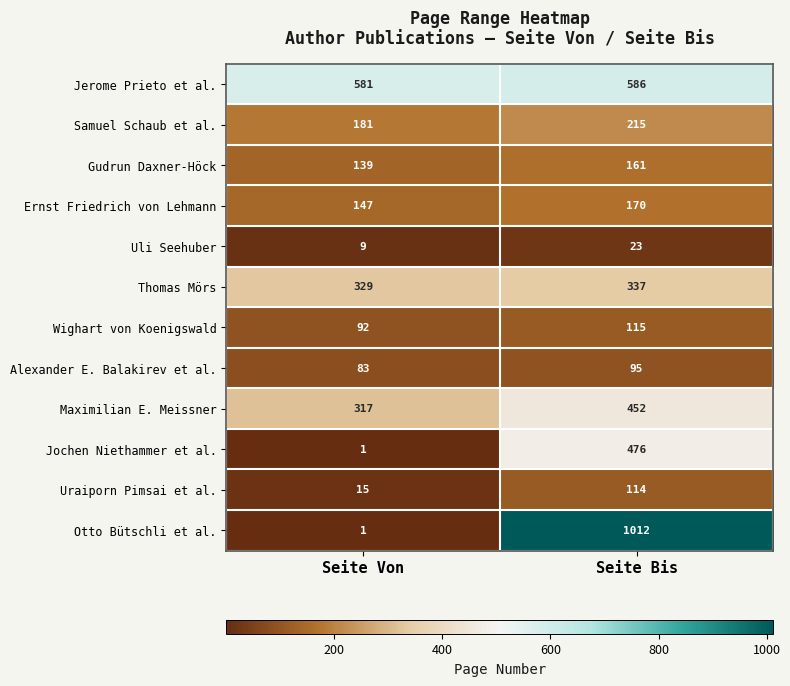

List the series in order of their peak value, lowest first.

Uli Seehuber, Alexander E. Balakirev et al., Uraiporn Pimsai et al., Wighart von Koenigswald, Gudrun Daxner-Höck, Ernst Friedrich von Lehmann, Samuel Schaub et al., Thomas Mörs, Maximilian E. Meissner, Jochen Niethammer et al., Jerome Prieto et al., Otto Bütschli et al.